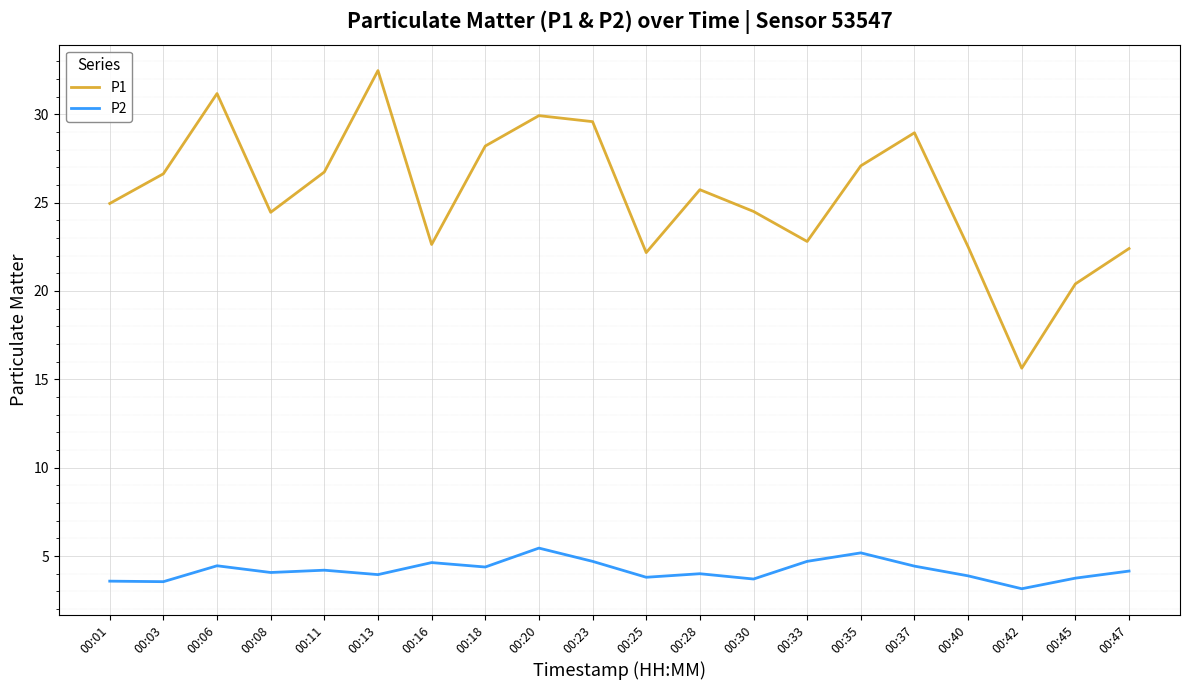

What is the maximum value for P1?

32.5